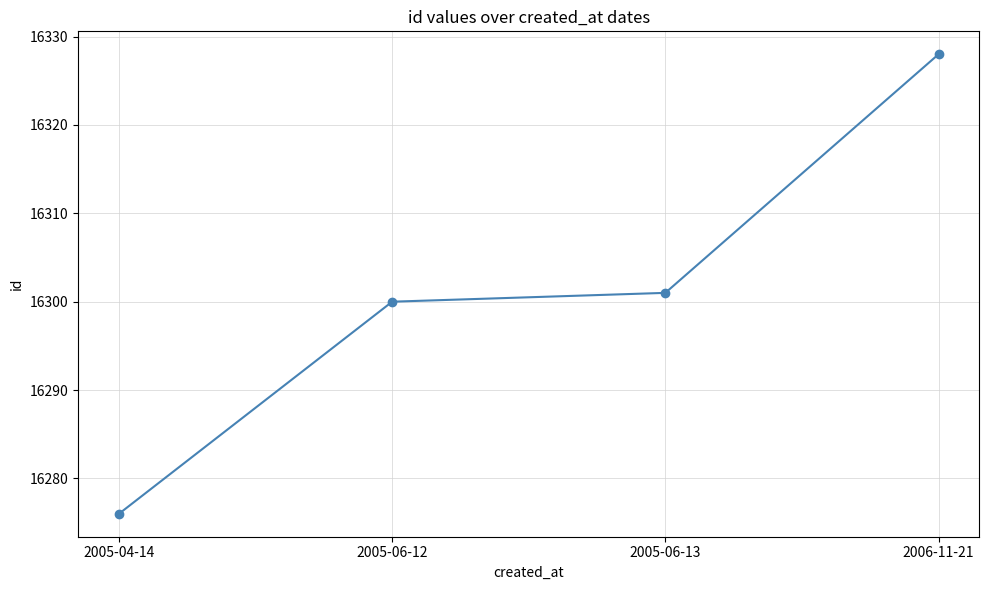

Rank the categories by value from lowest to highest.

2005-04-14, 2005-06-12, 2005-06-13, 2006-11-21